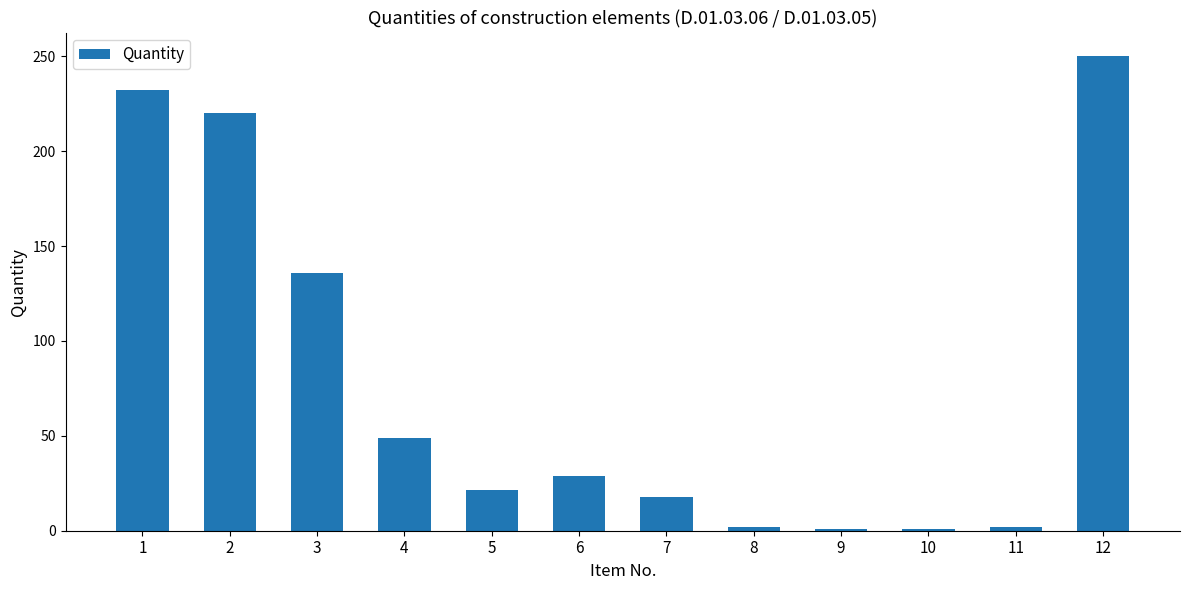

The value at 4 is 19.9. True or false?

False